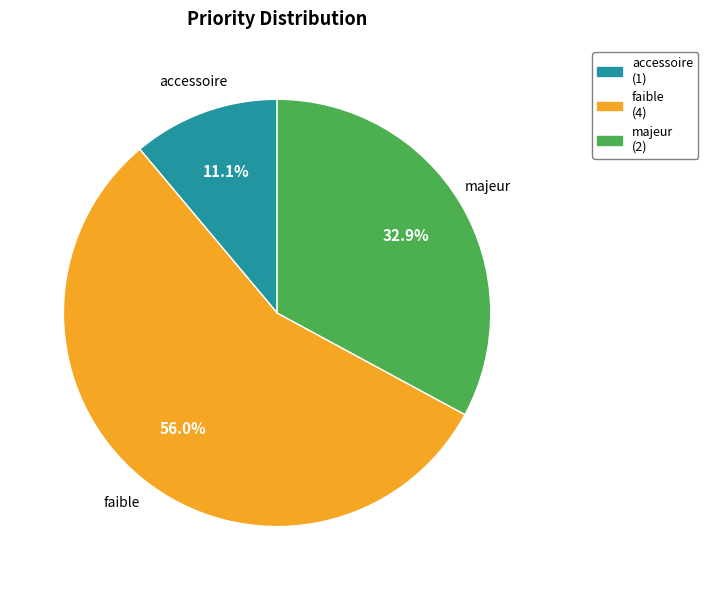

What percentage is the faible slice, to the nearest percent?

56%